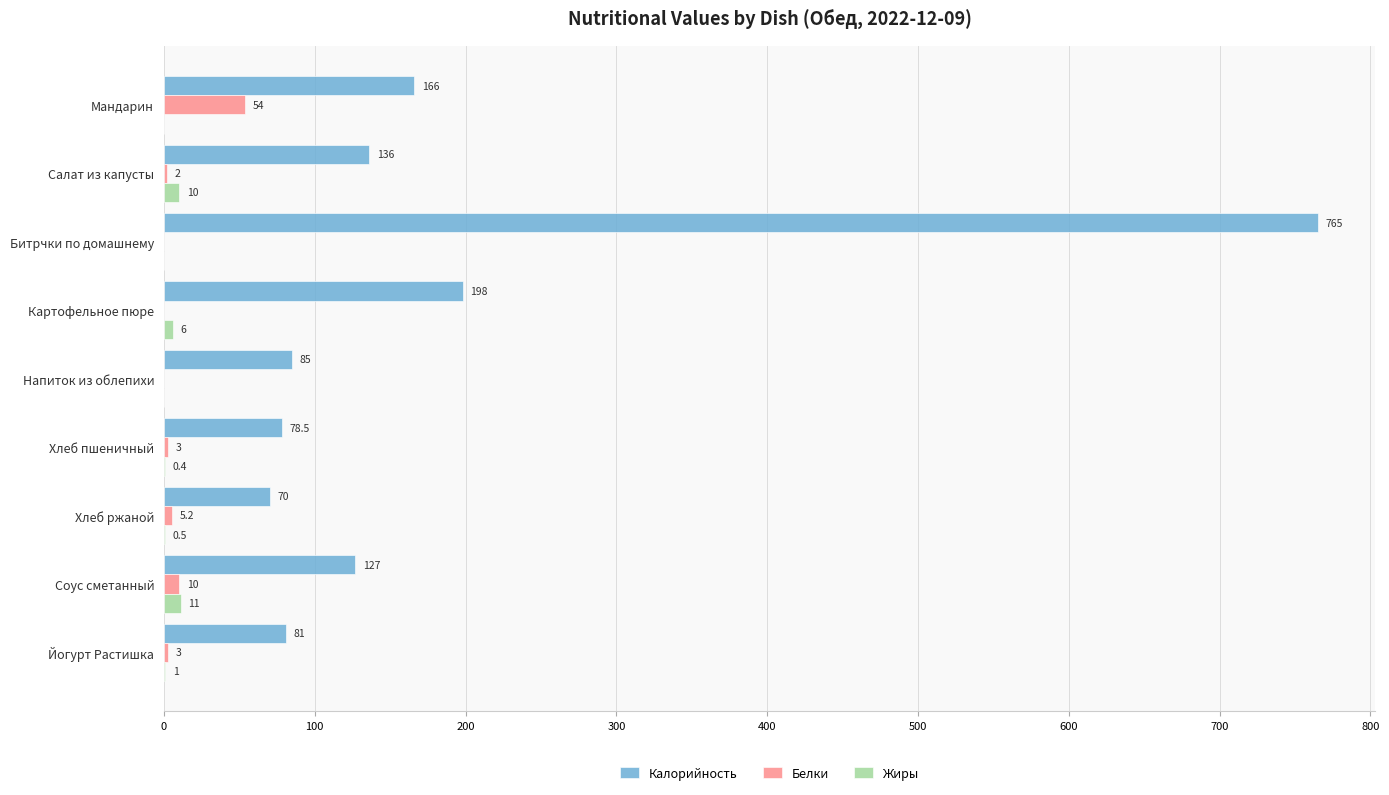

At which label is Калорийность closest to 417?

Картофельное пюре